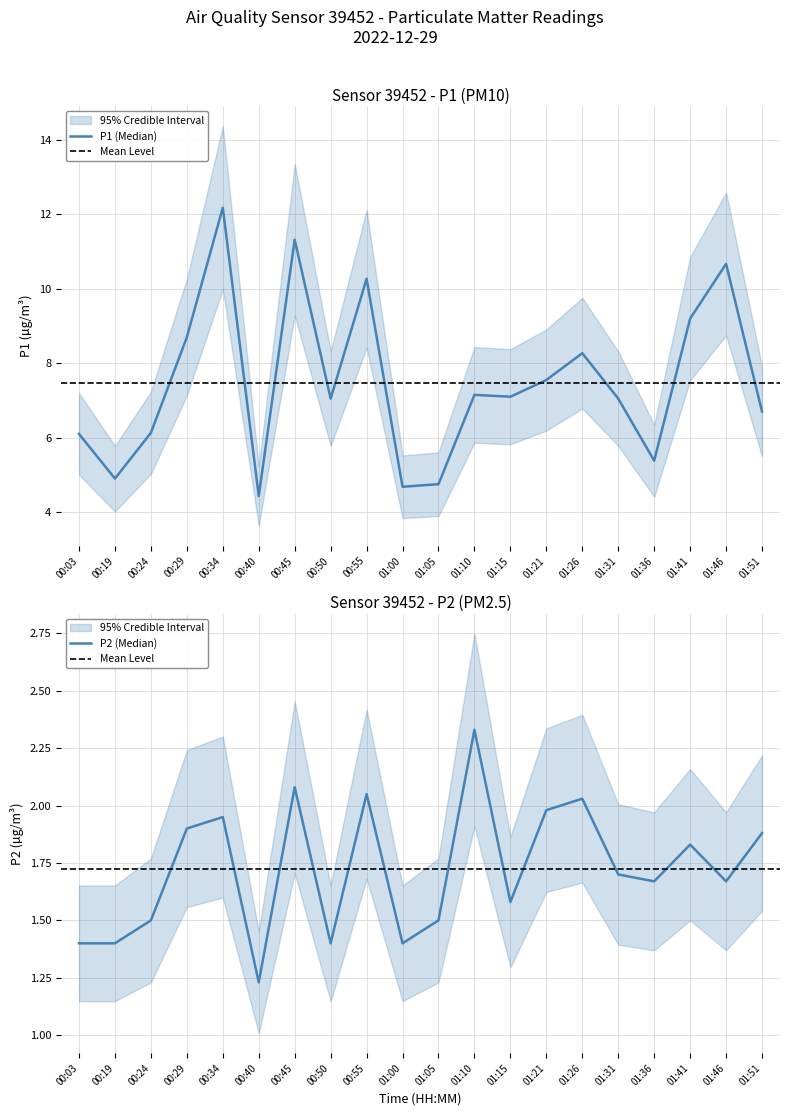

True or false: P2 and P1 intersect in this chart.

False